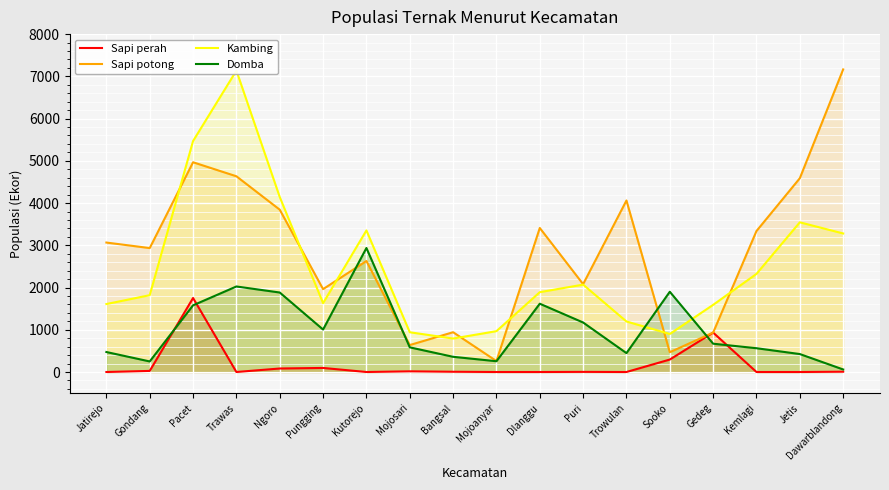

What is the approximate value of Kambing at Trowulan?

1196